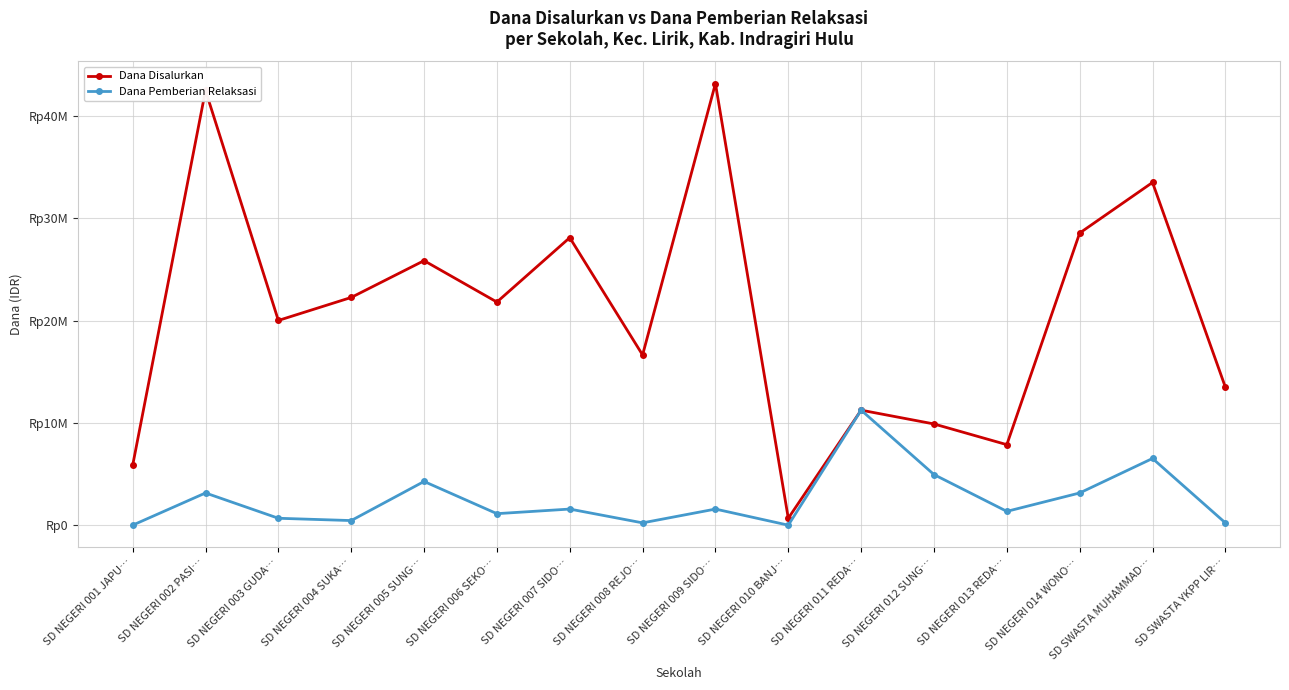

Does the chart have visible grid lines?

Yes